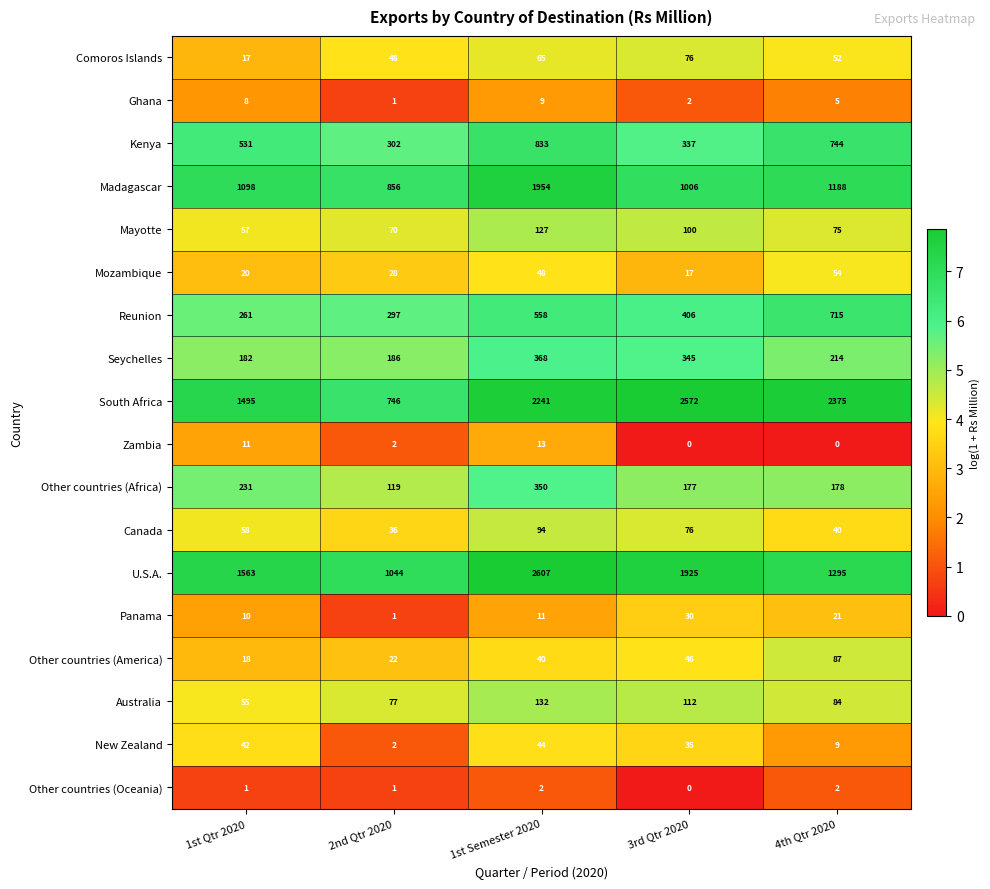

Where does the New Zealand series first go above 35?

1st Qtr 2020